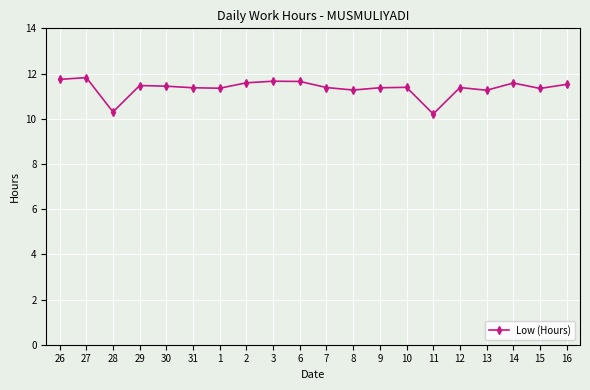

What is the smallest value displayed?

10.2